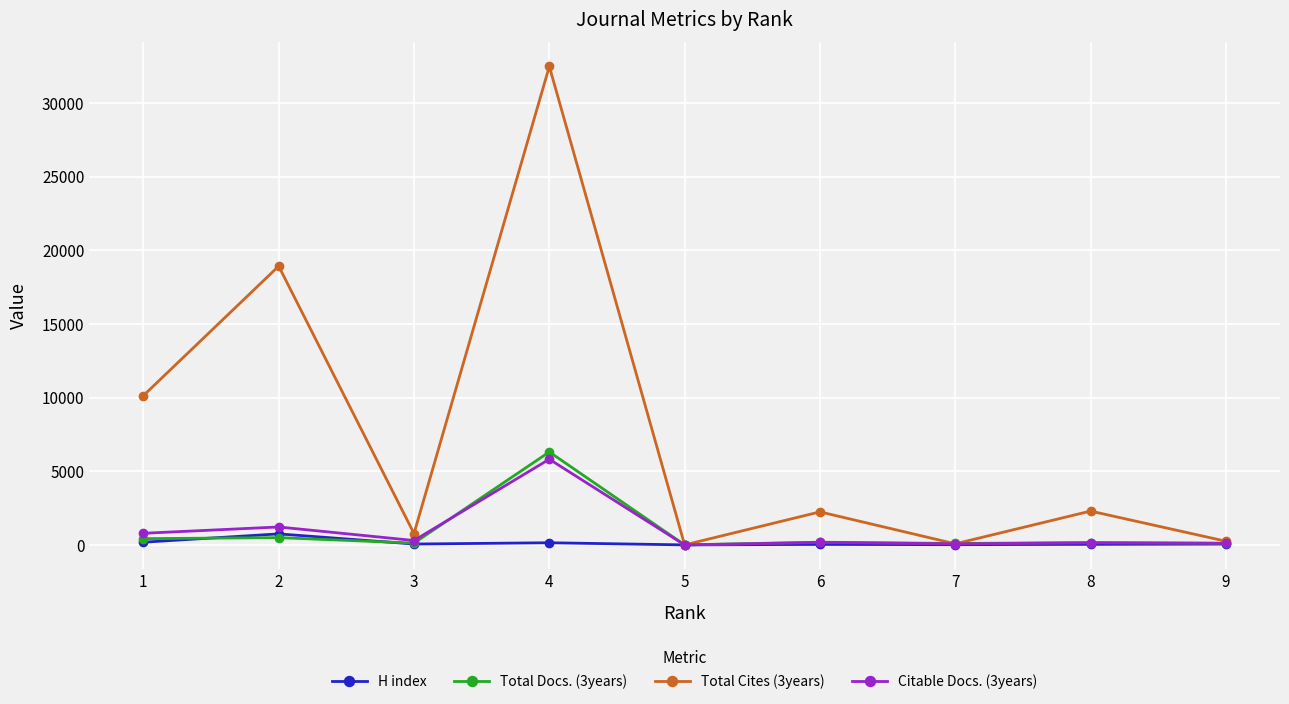

True or false: Total Cites (3years) has more than 0 points higher than both neighbors.

True